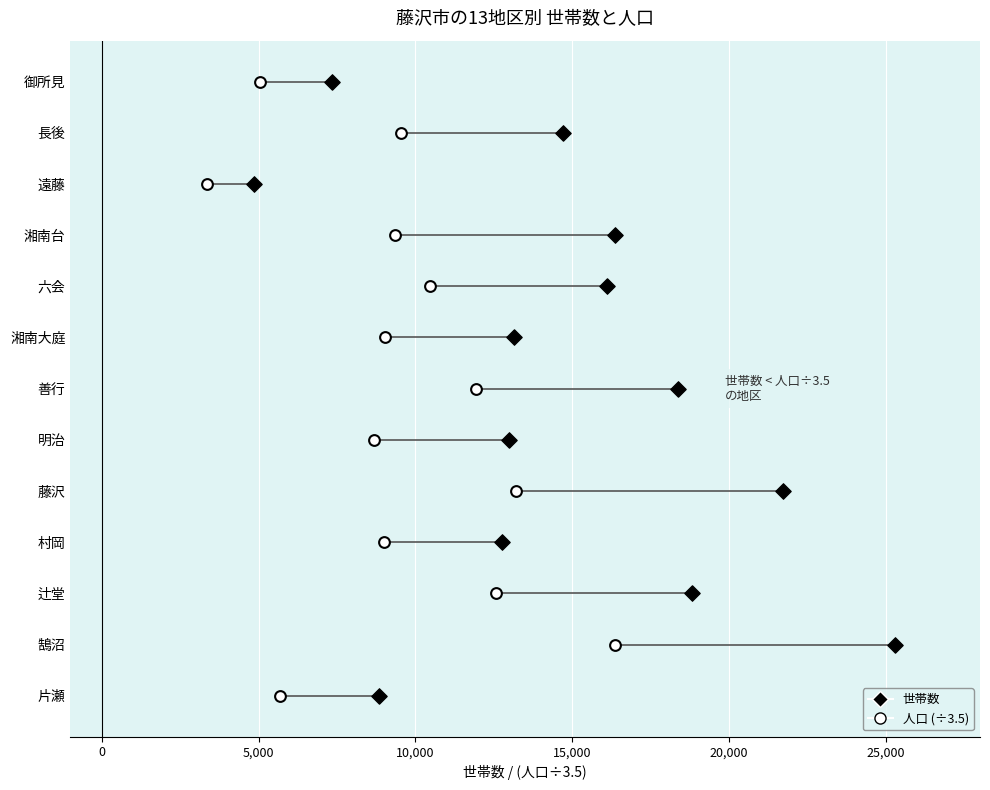

What are all the series names shown in the legend?

世帯数, 人口 (÷3.5)